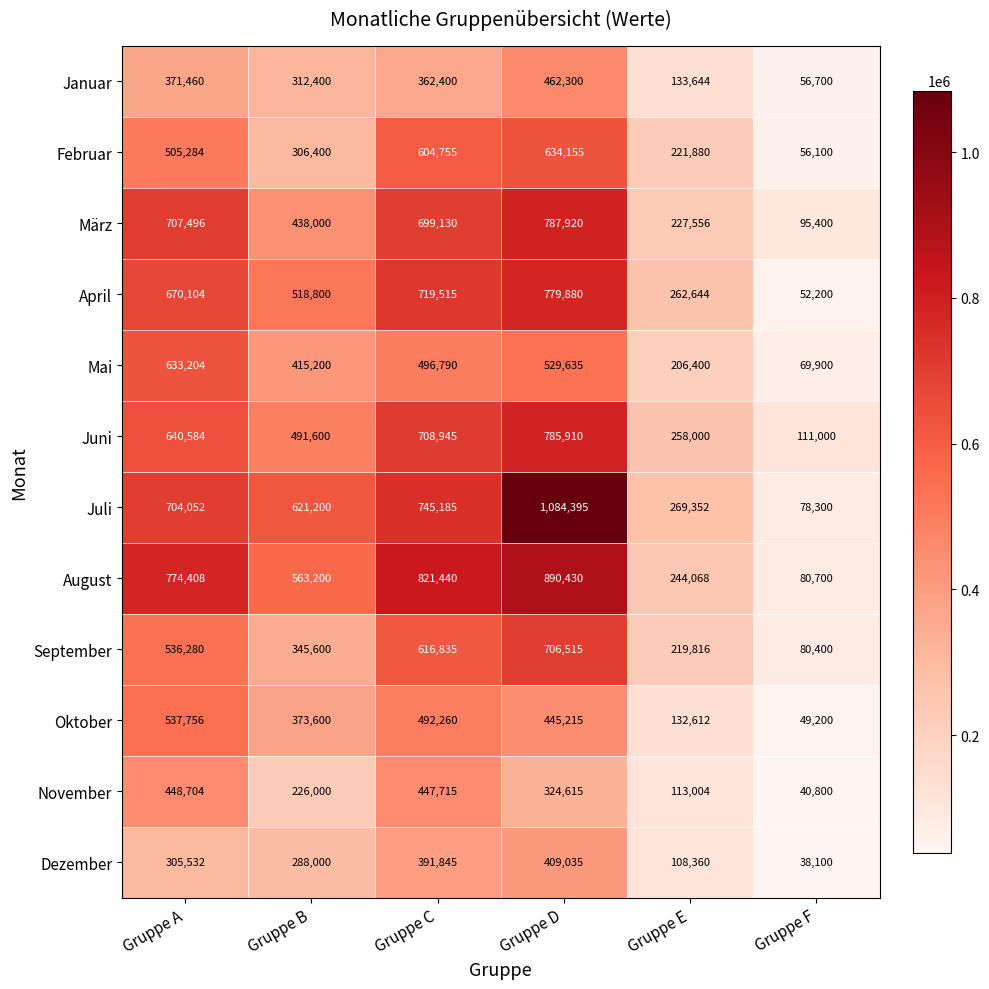

Where does the November series first go above 324615?

Gruppe A